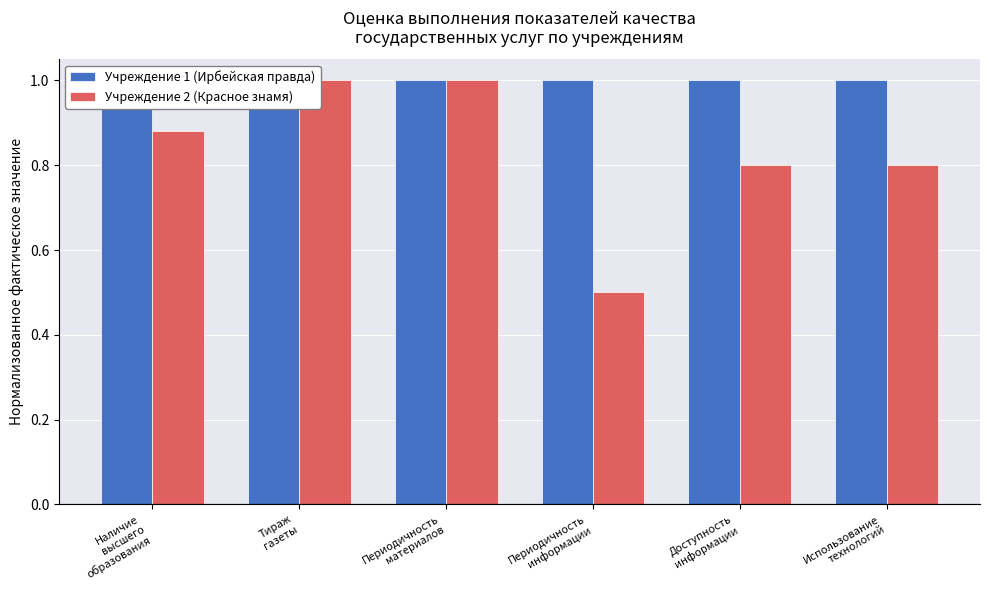

What is the minimum value for Учреждение 1 (Ирбейская правда)?

0.9